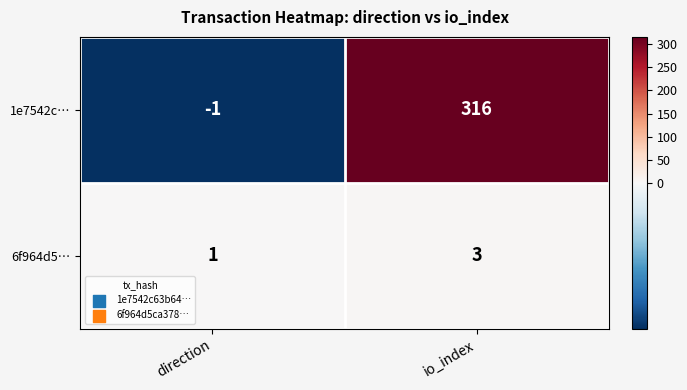

List the series in order of their peak value, highest first.

1e7542c…, 6f964d5…